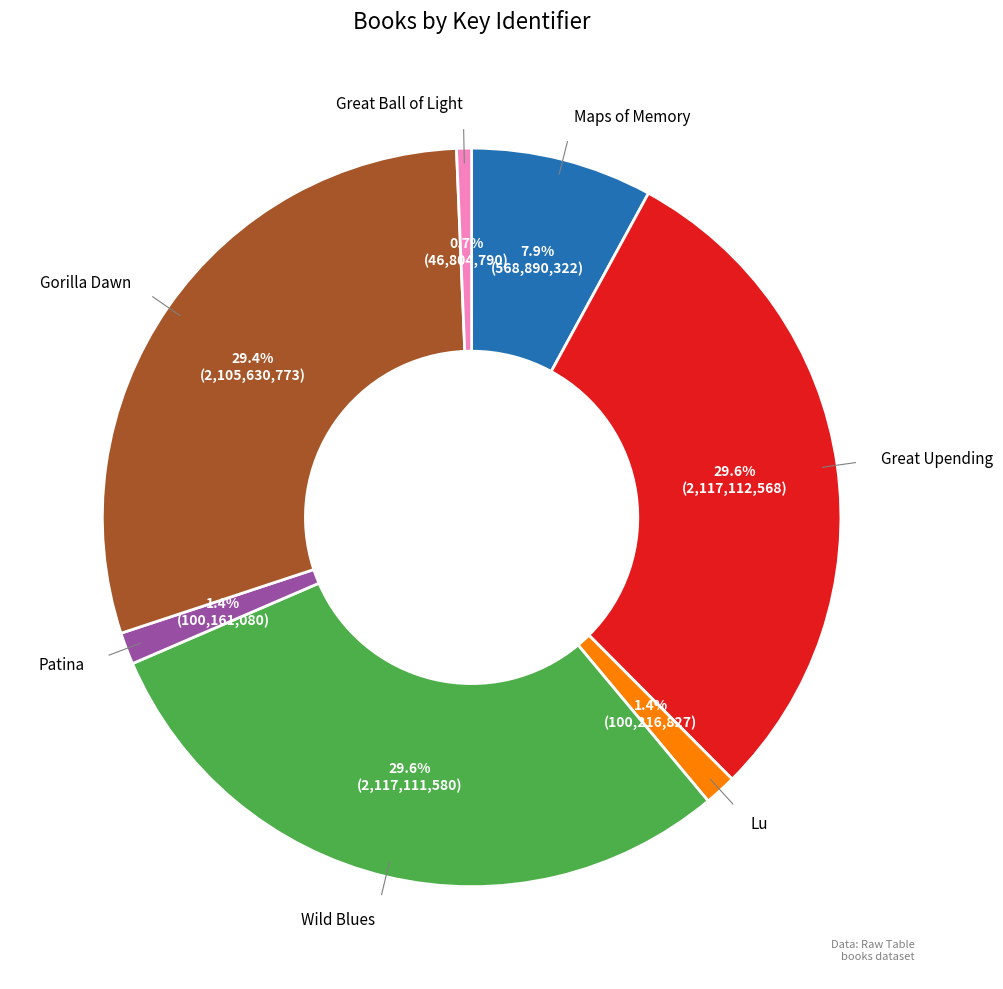

Does any single category account for the majority?

No